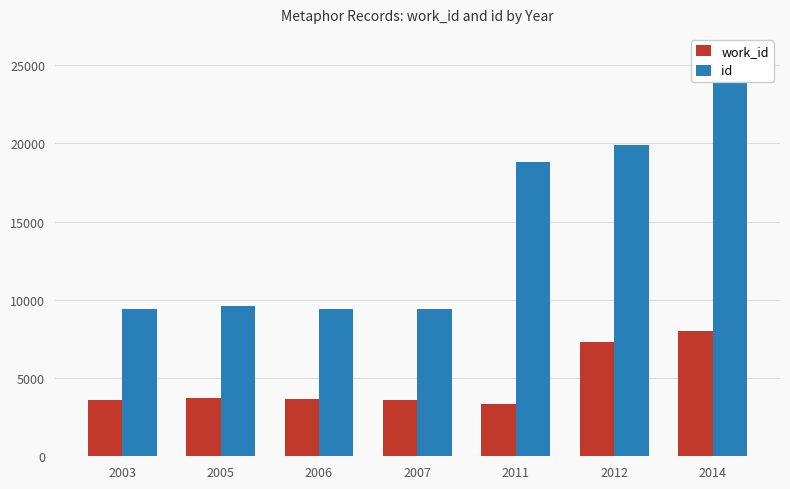

Reading left to right, transcribe all the data shown in this chart.

work_id: 2003=3623	2005=3725	2006=3631	2007=3620	2011=3326	2012=7304	2014=8024
id: 2003=9412	2005=9626	2006=9429	2007=9398	2011=18835	2012=19899	2014=24427